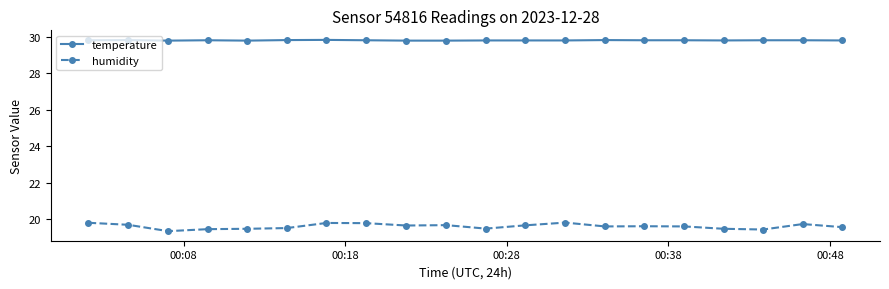

How many temperature values are between 29 and 30?

20